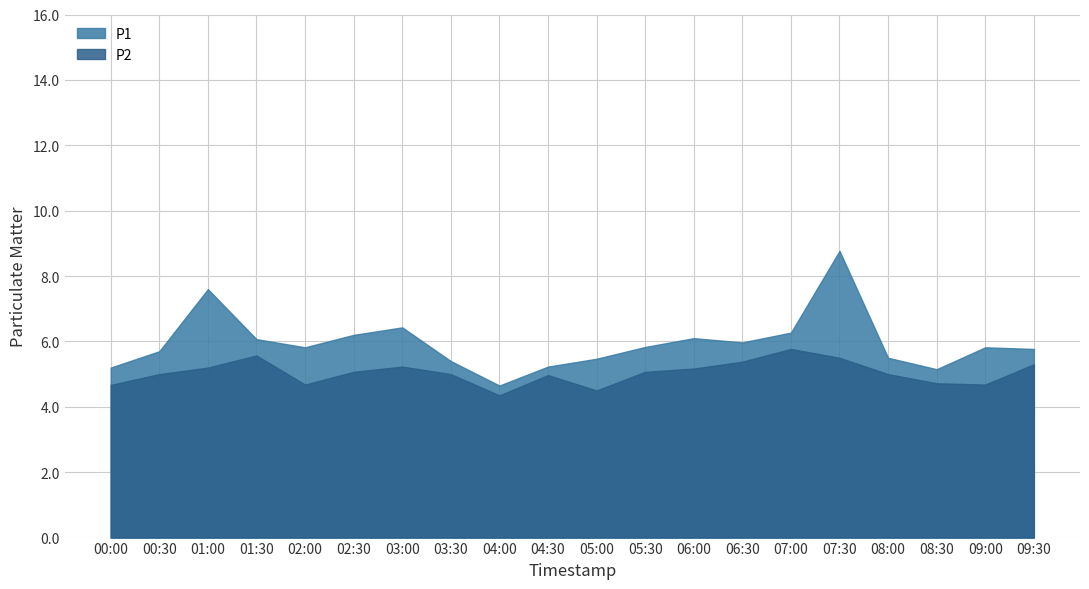

What is the lowest value of the P1 series?

4.7